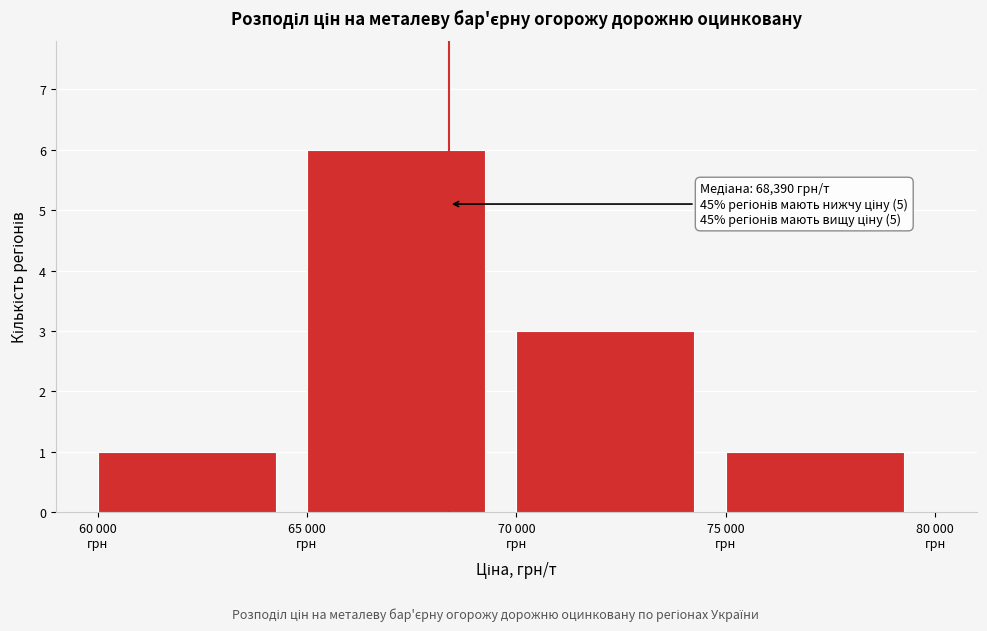

Reading left to right, extract all data points from this chart.

1	6	3	1